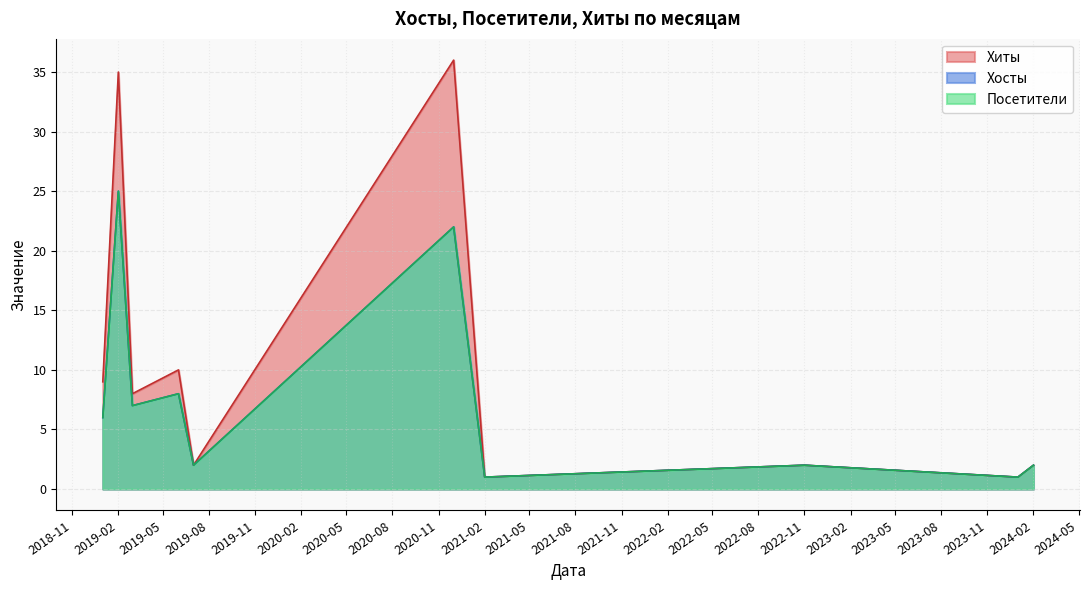

At which label is Хиты closest to 17?

2019-06